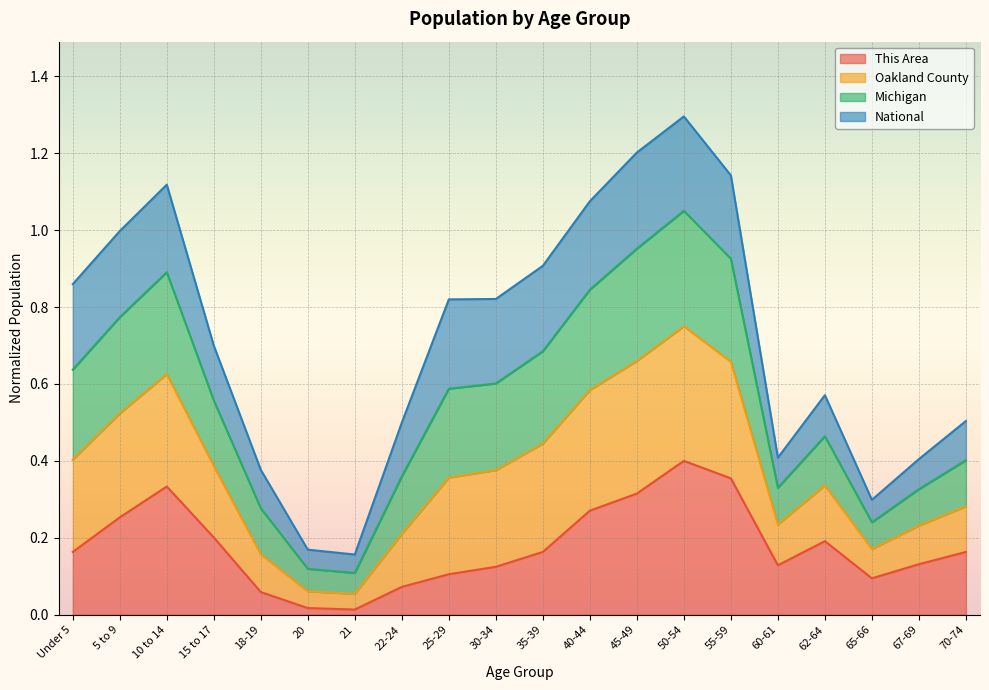

What is the total value across all series at 15 to 17?

0.7